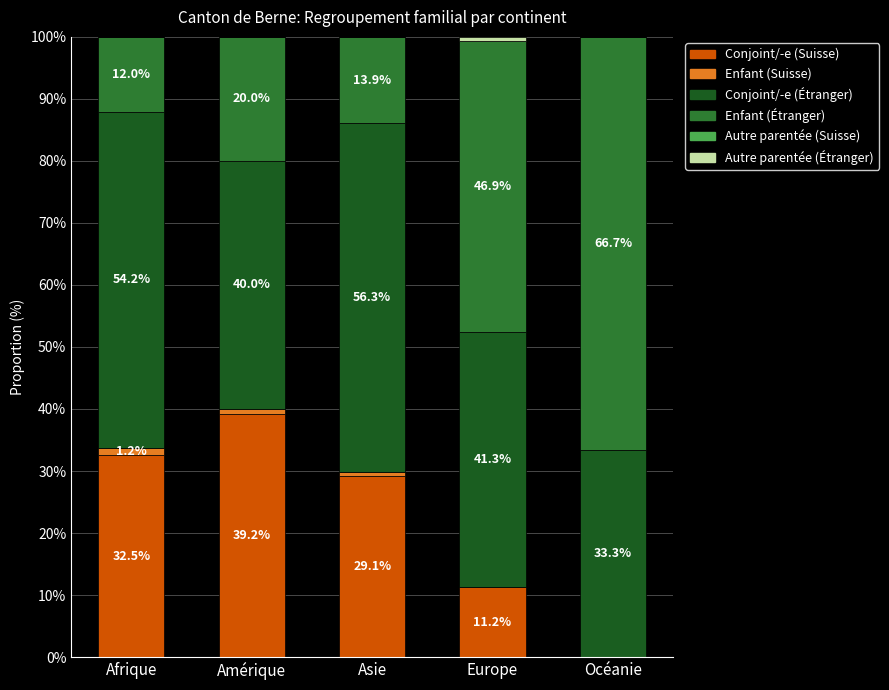

What is the total value across all series at Asie?

100.0